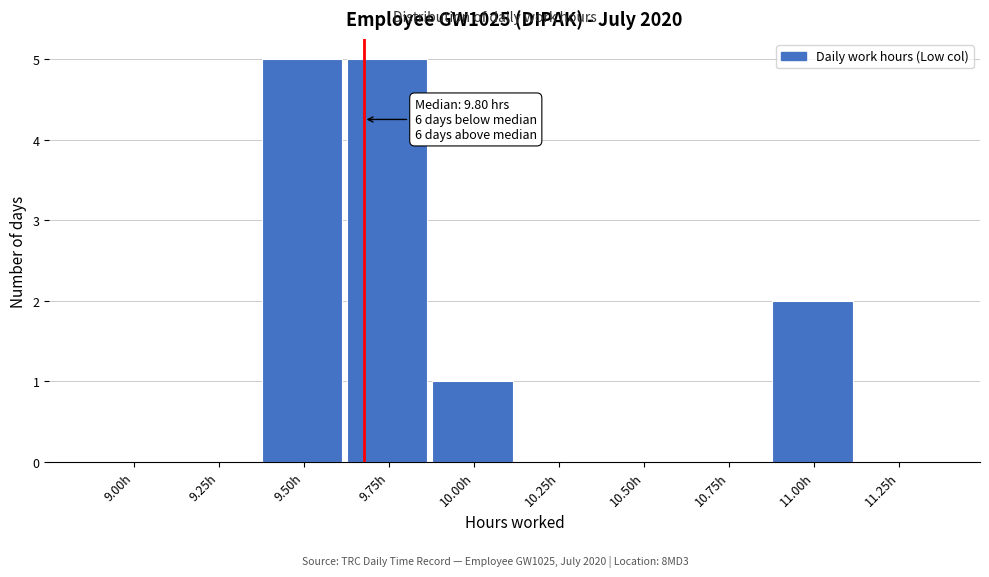

Reading left to right, transcribe all the data shown in this chart.

9.00h=0	9.25h=0	9.50h=5	9.75h=5	10.00h=1	10.25h=0	10.50h=0	10.75h=0	11.00h=2	11.25h=0